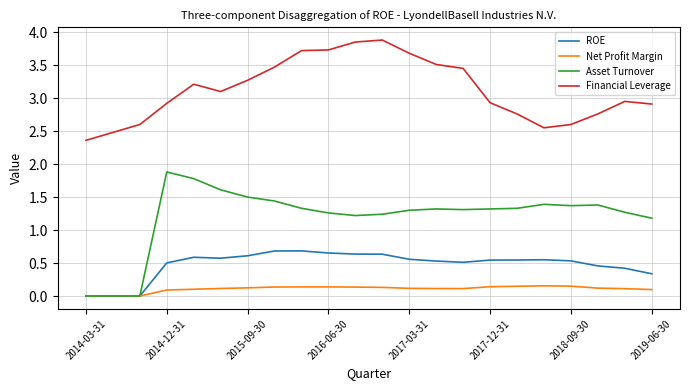

Does the chart have visible grid lines?

Yes